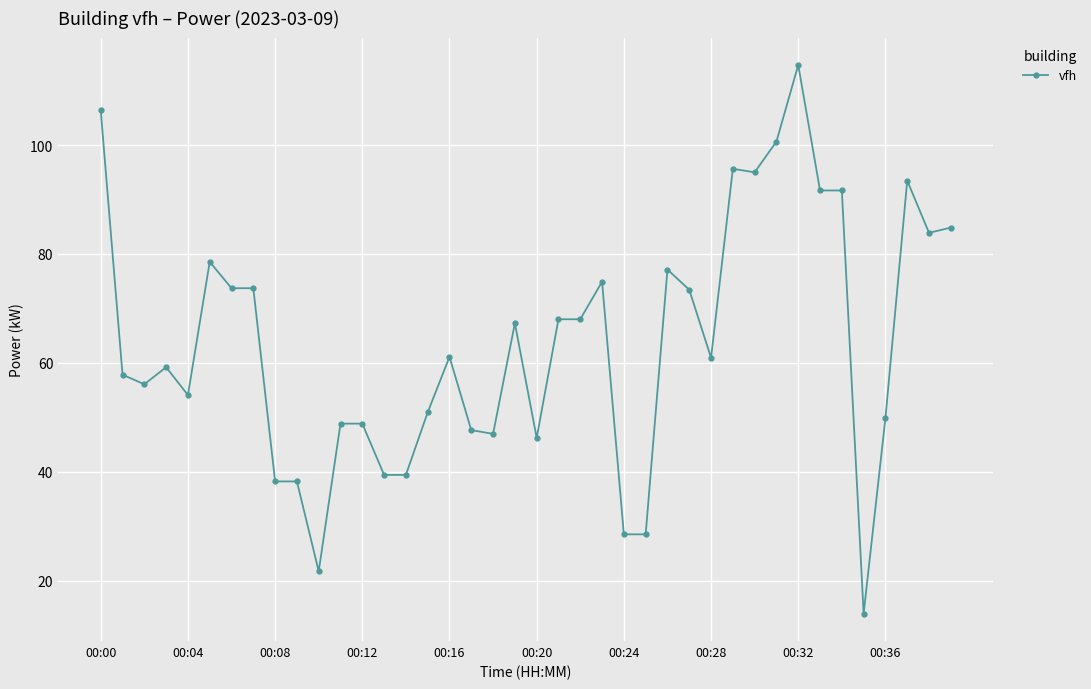

How many series are shown in this chart?

1